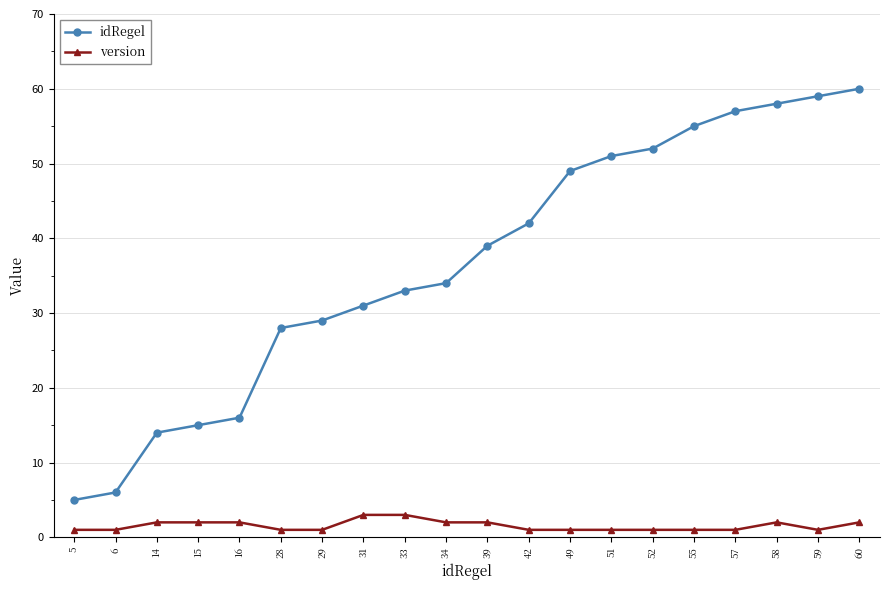

True or false: version and idRegel cross at least once.

False